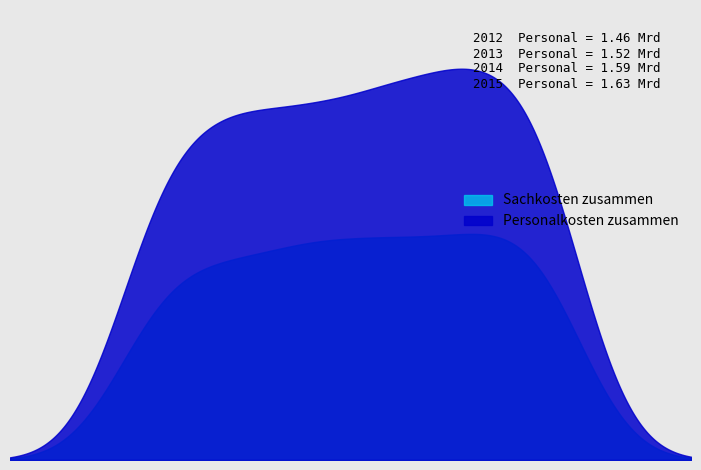

How many values in the Sachkosten zusammen series are below 947490?

3